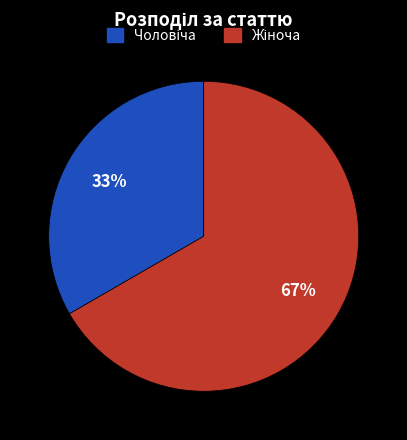

To the nearest percent, what is the average slice percentage?

50%